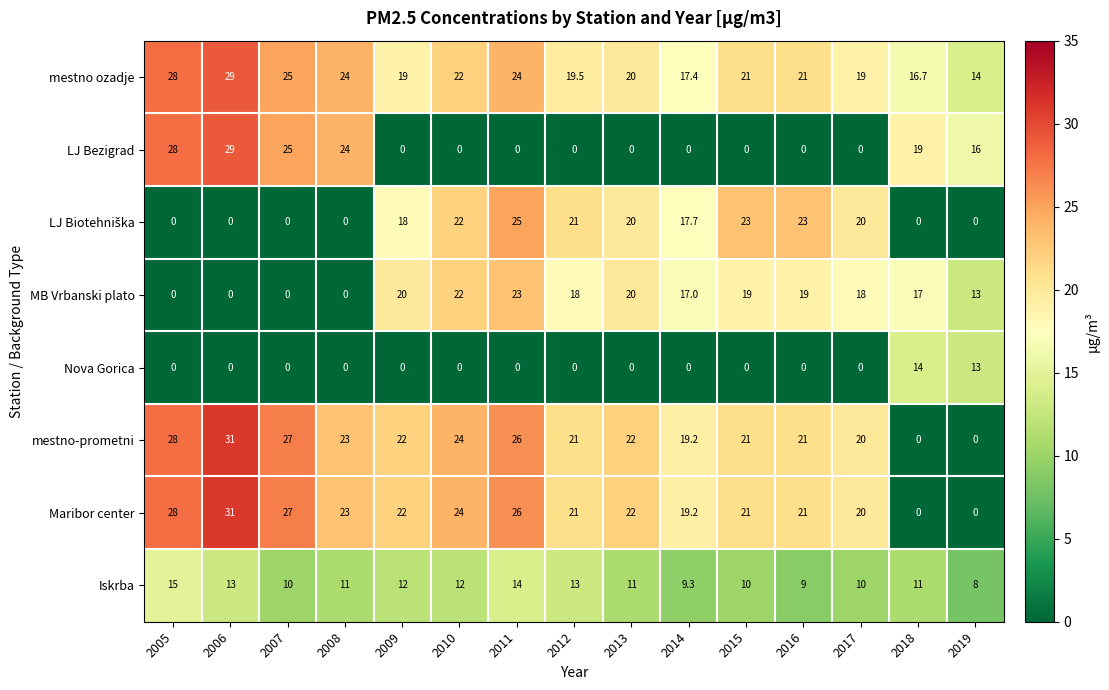

What is the difference between the second highest and second lowest values in the Iskrba series?

5.0